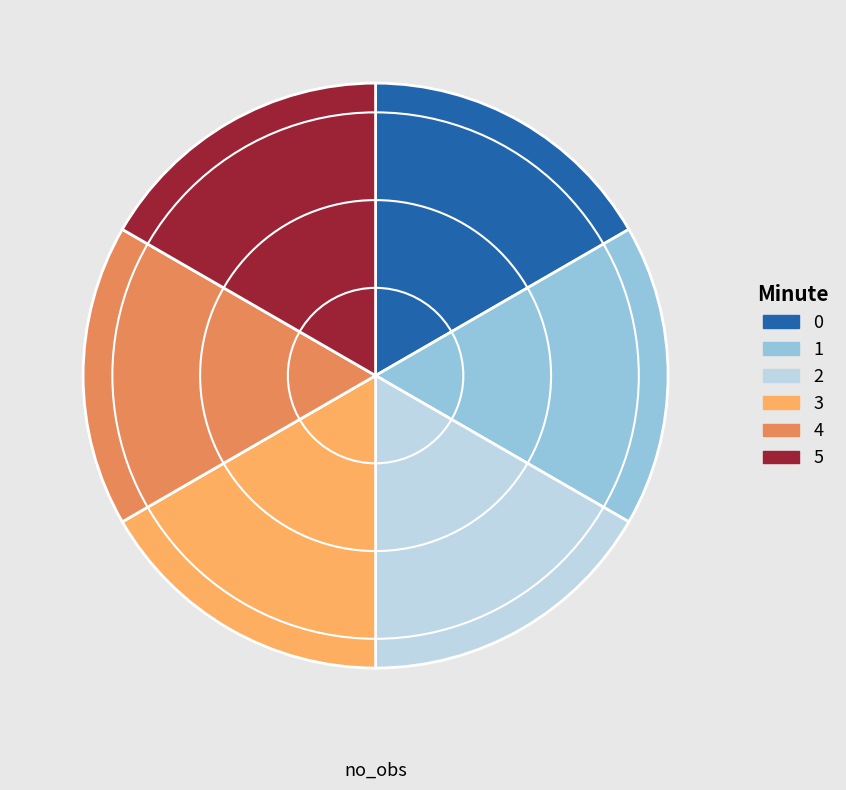

Is there a majority slice in this chart?

No